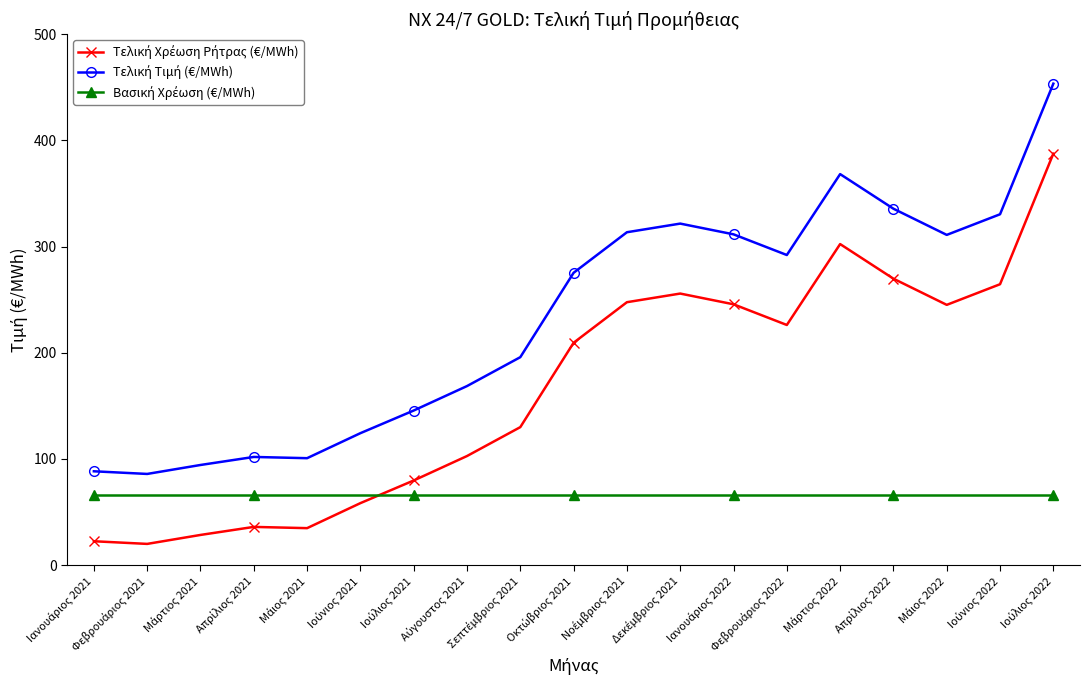

At which category does Τελική Χρέωση Ρήτρας (€/MWh) reach its first local peak?

Απρίλιος 2021